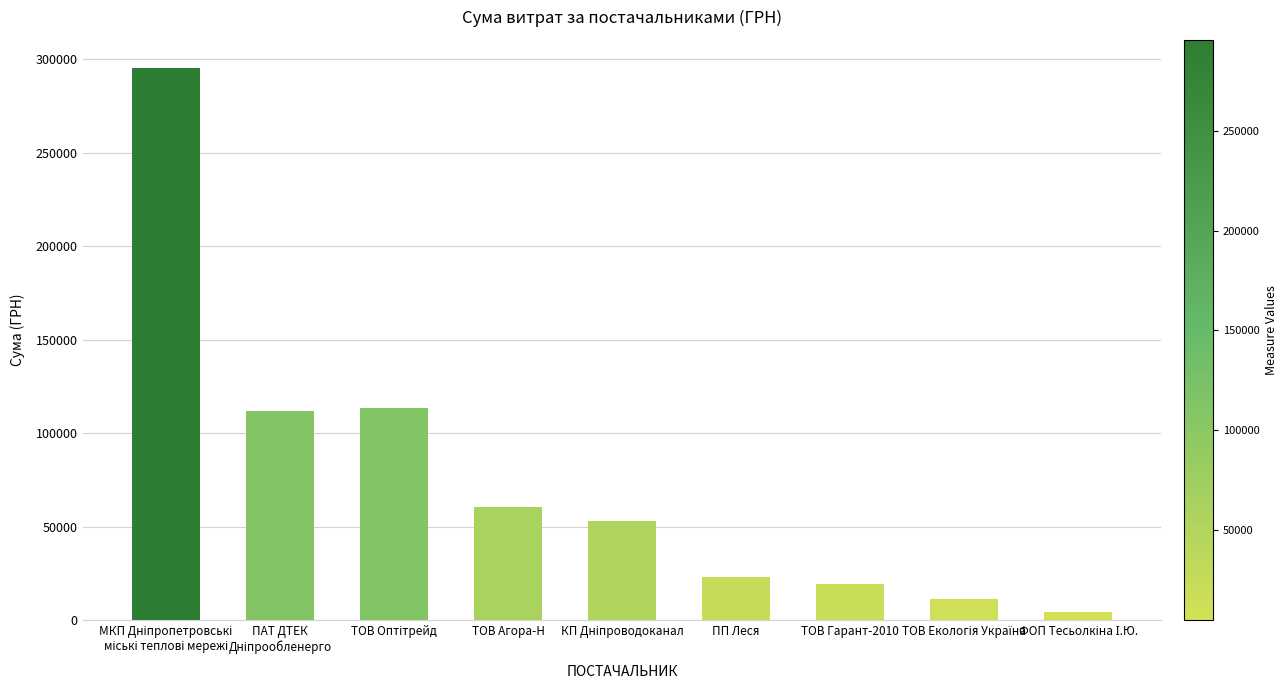

What is the value of the 6th bar from the left?

23228.0